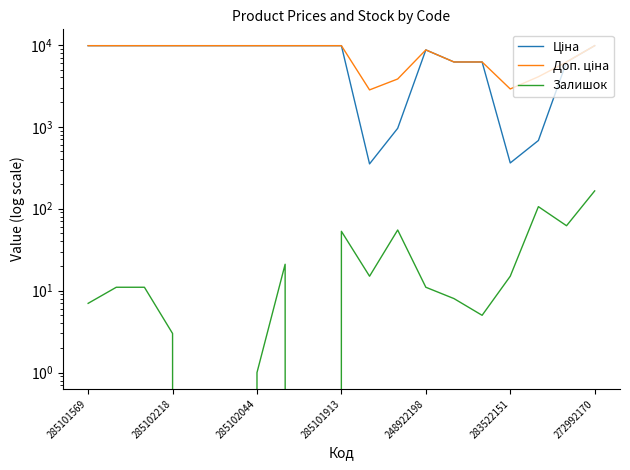

What is the difference between the maximum and second lowest values in the Доп. ціна series?

6878.9